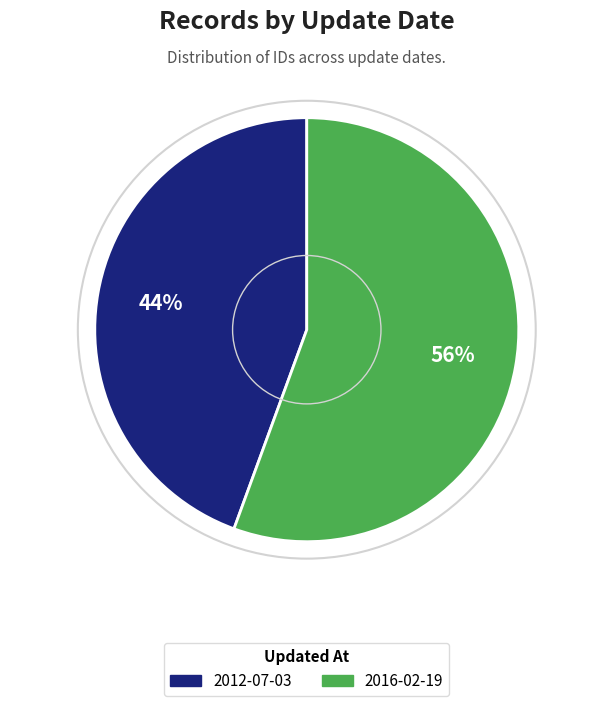

Do 2016-02-19 and 2012-07-03 together represent more than half of the pie?

Yes